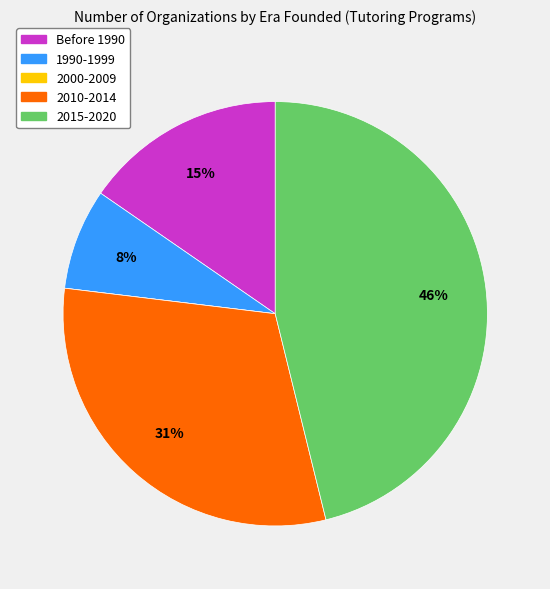

To the nearest percent, what is the difference between the largest and smallest slice percentages?

46%